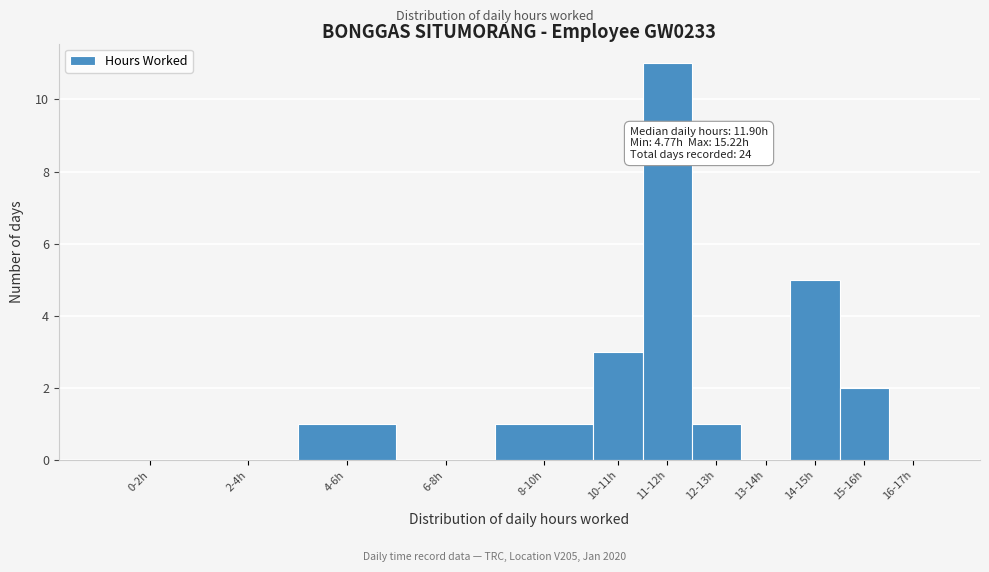

Reading left to right, extract all data points from this chart.

0-2h=0	2-4h=0	4-6h=1	6-8h=0	8-10h=1	10-11h=3	11-12h=11	12-13h=1	13-14h=0	14-15h=5	15-16h=2	16-17h=0